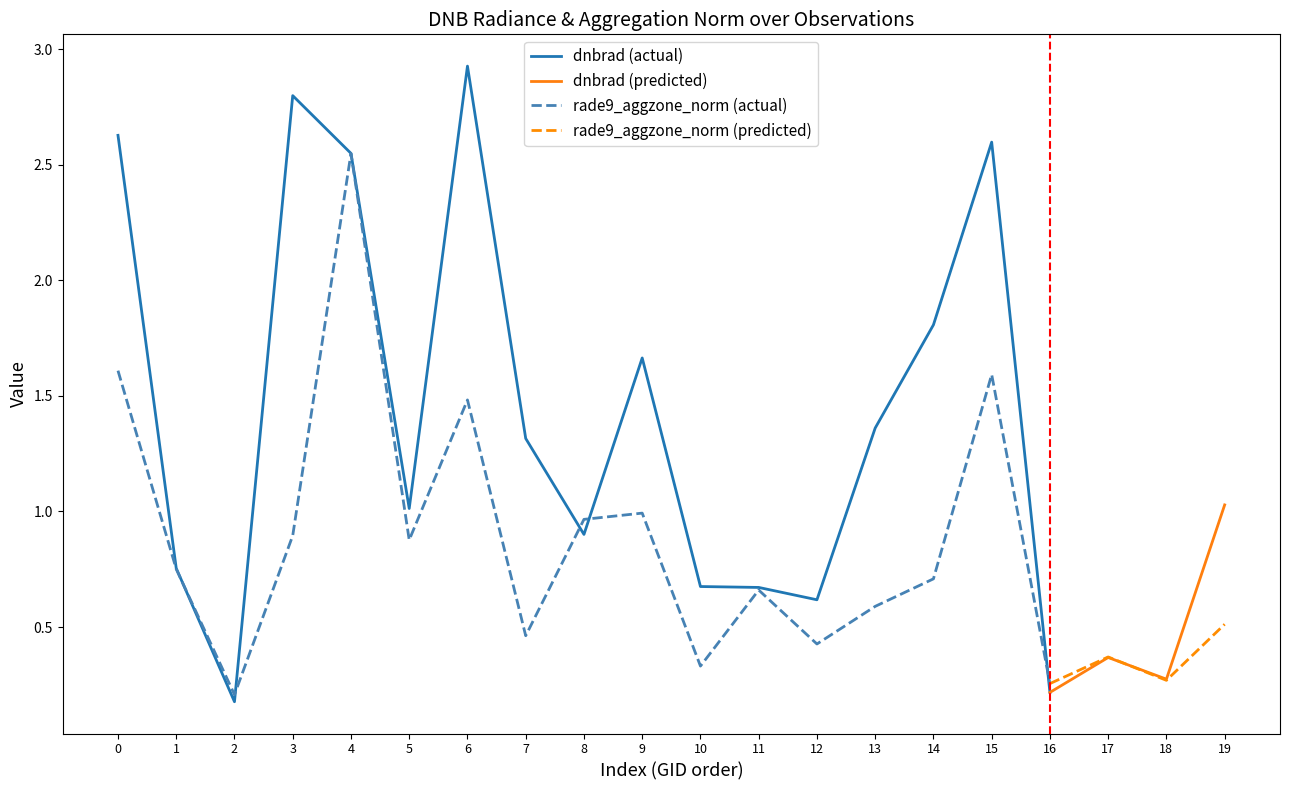

Does the chart have visible grid lines?

No